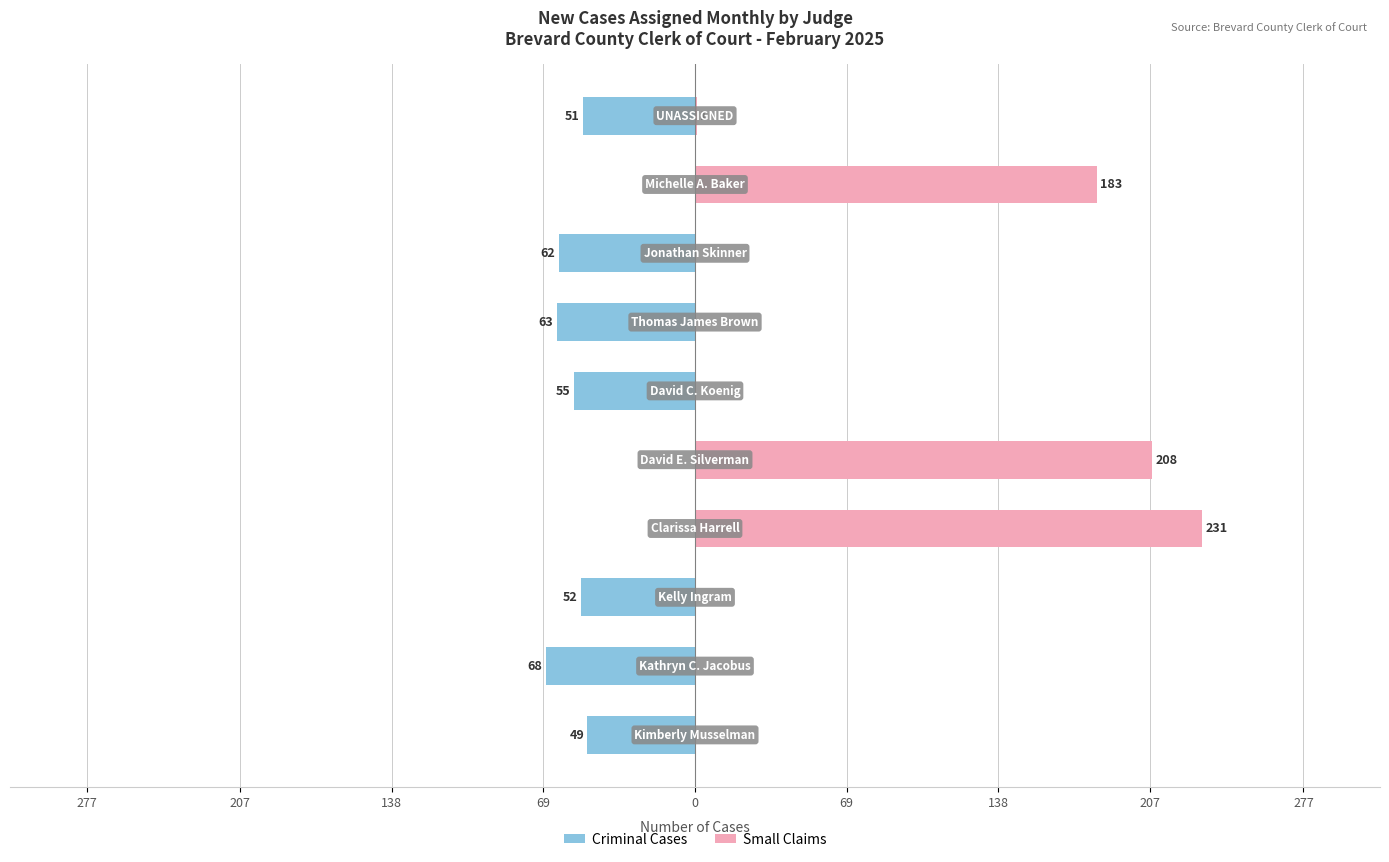

Which series has the largest range (max minus min)?

Small Claims